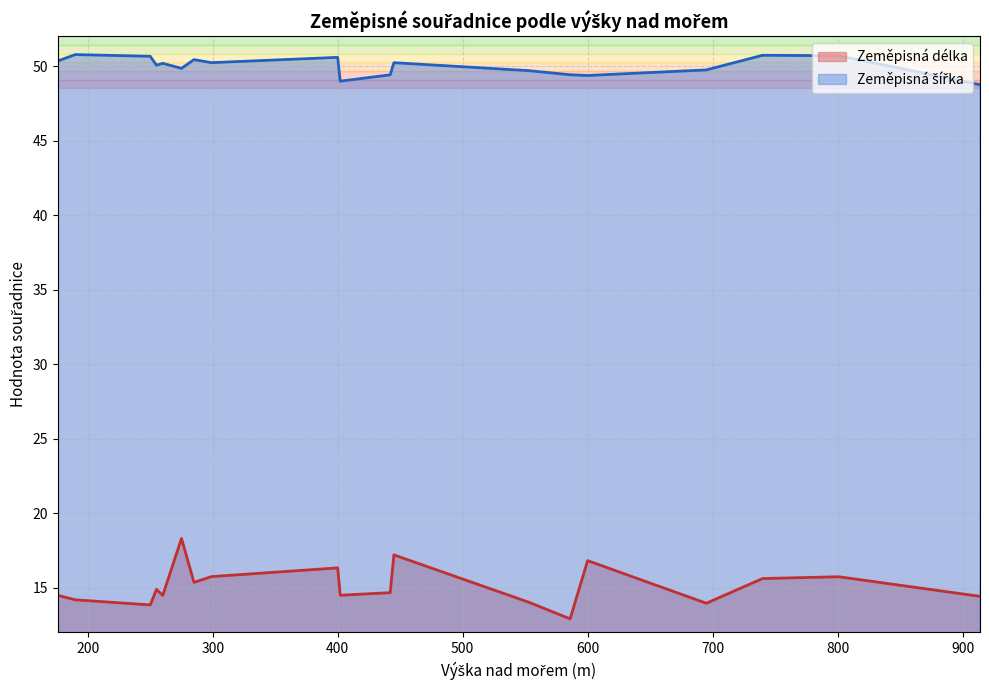

Which series has the largest total across all categories?

Zeměpisná šířka